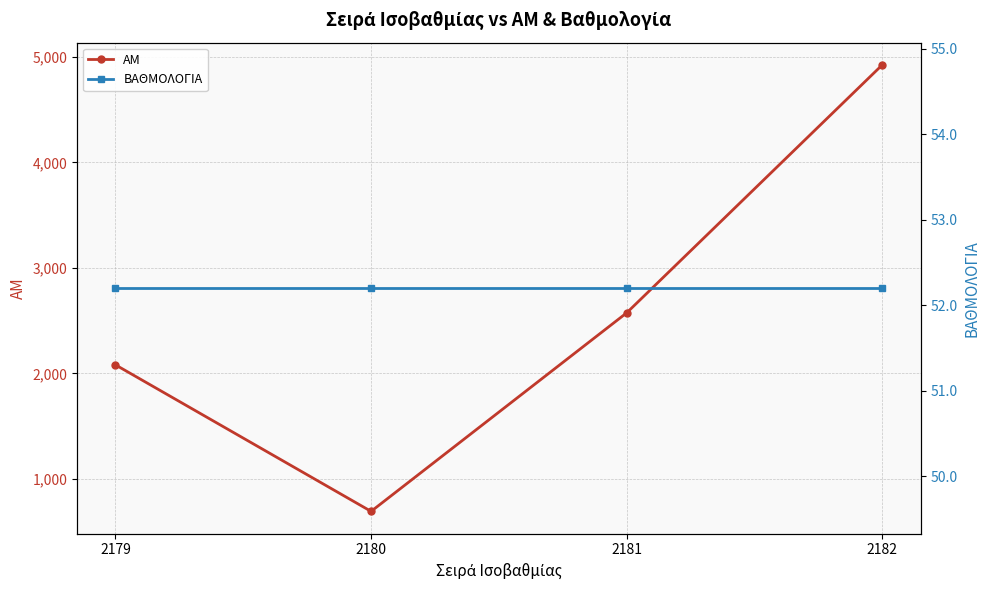

Between 2181 and 2182, which series saw the biggest shift?

ΑΜ